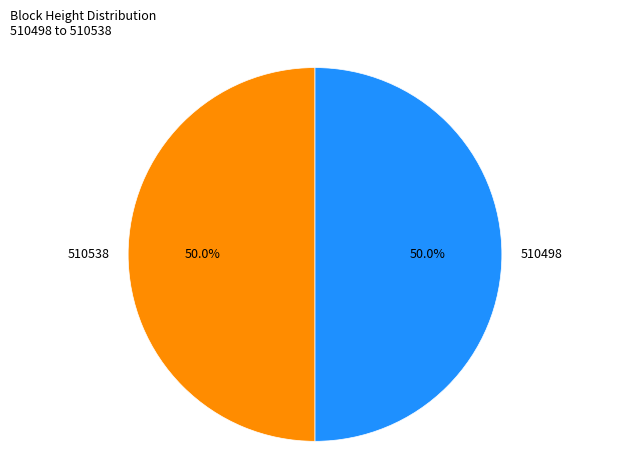

What percentage is the 510538 slice, to the nearest percent?

50%